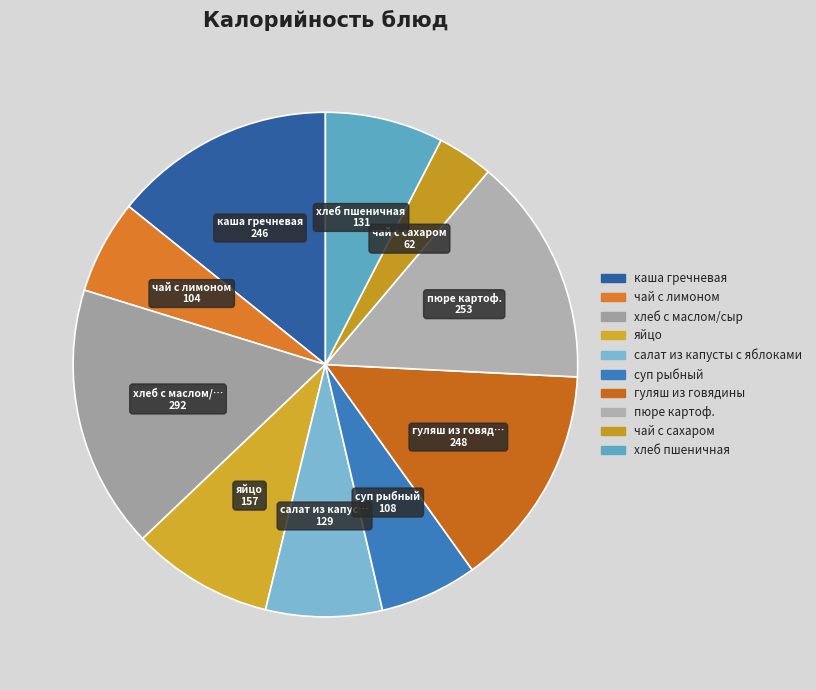

Which has a higher value, салат из капусты с яблоками or суп рыбный?

салат из капусты с яблоками